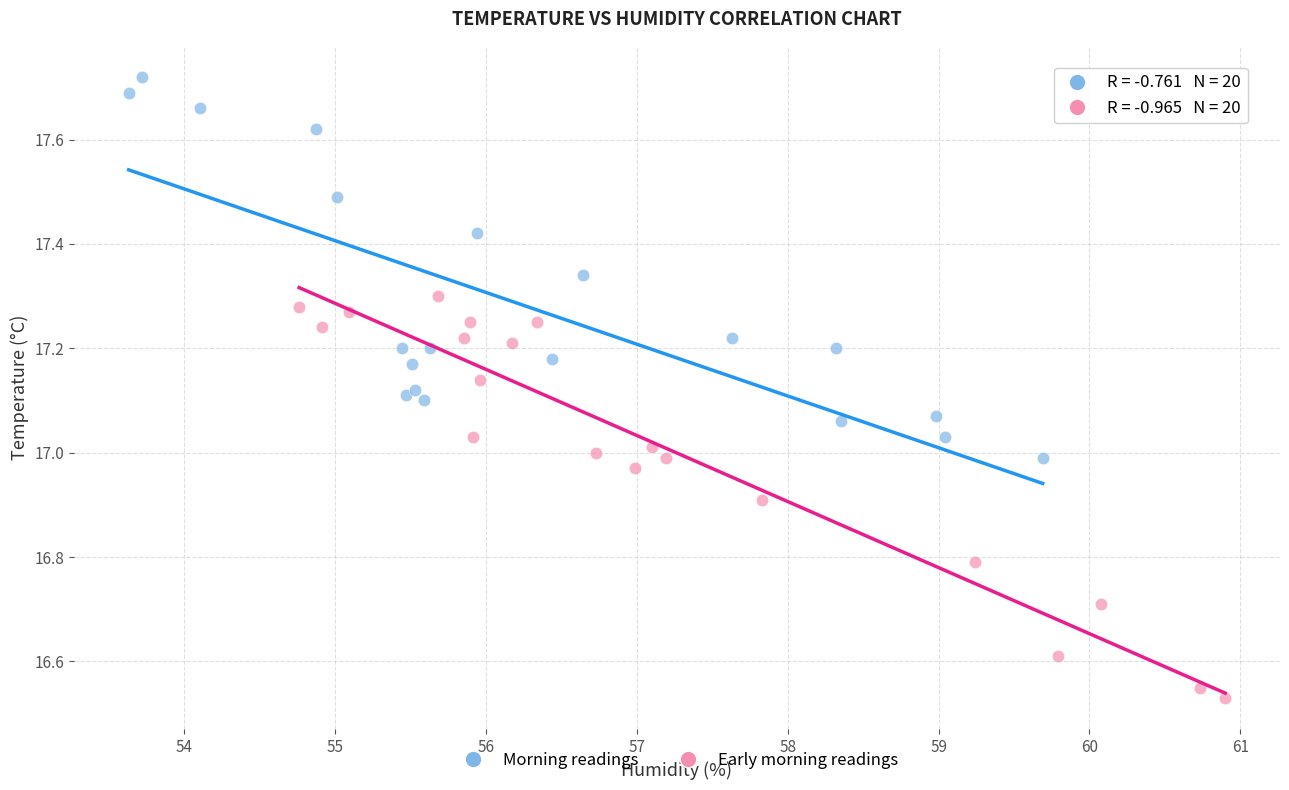

Which series reaches the maximum Y coordinate?

Morning readings